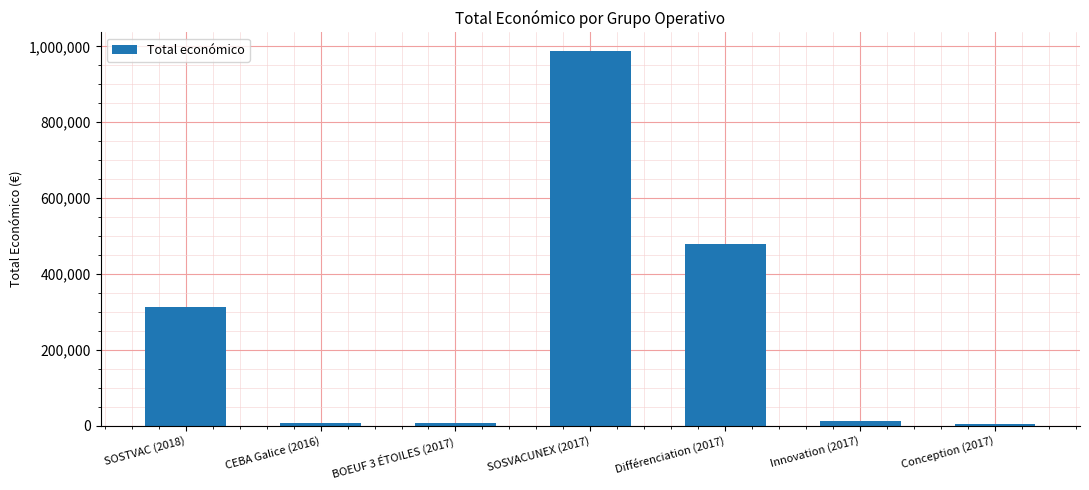

Which category has the highest value across all series?

SOSVACUNEX (2017)